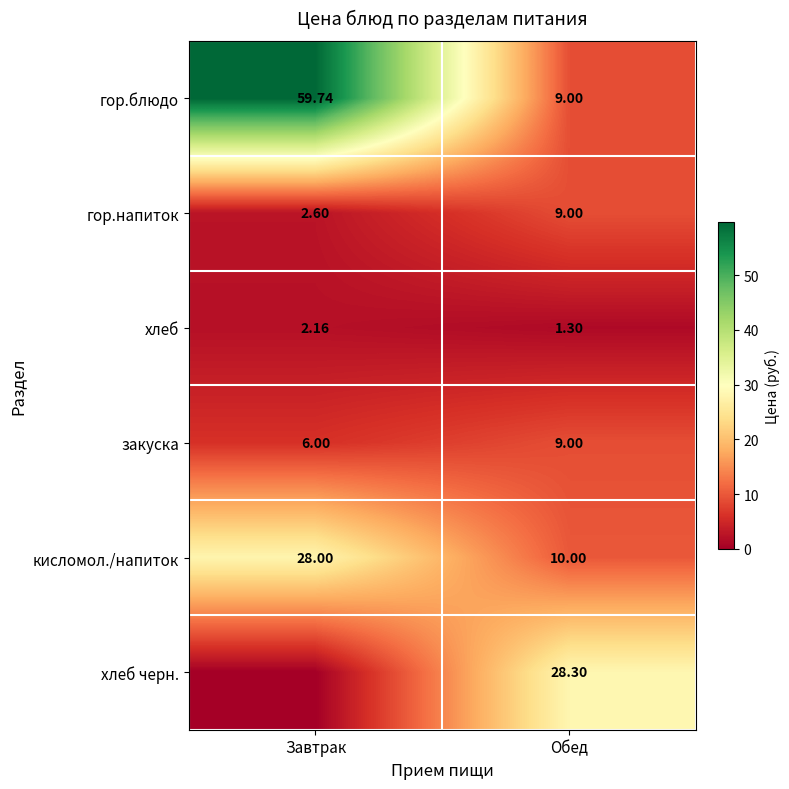

At which category does the chart reach its minimum across all series?

Завтрак